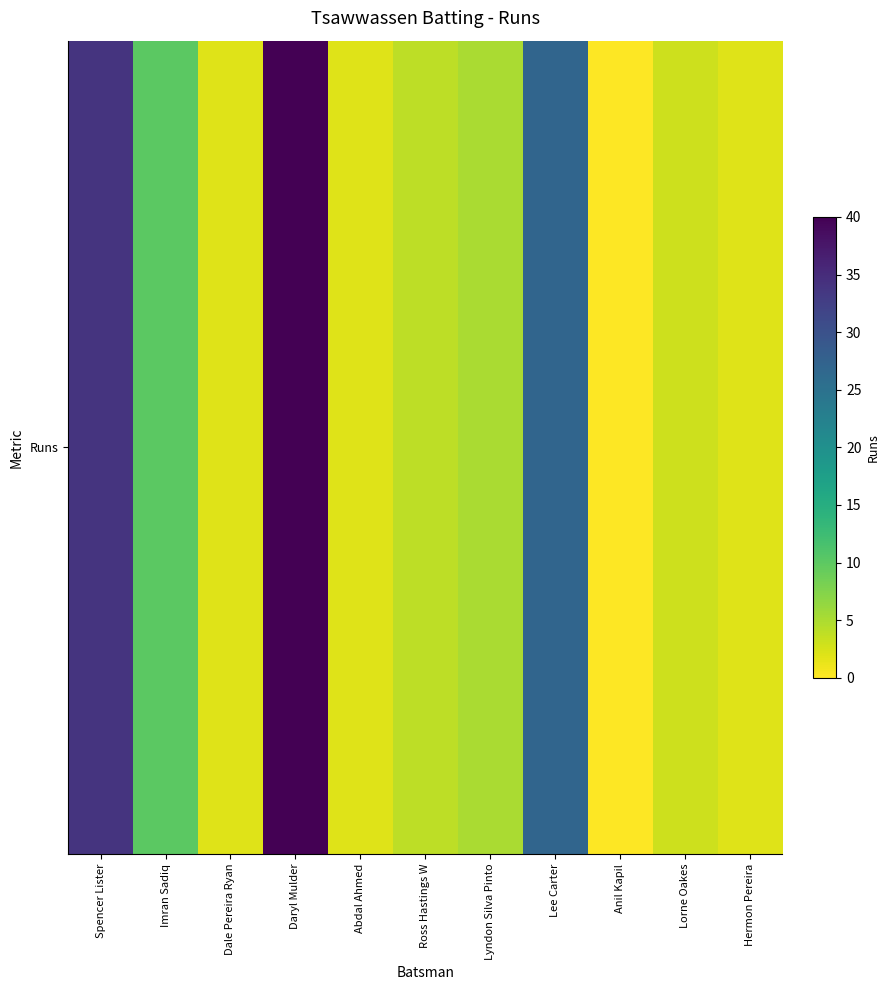

How many values are above zero?

10